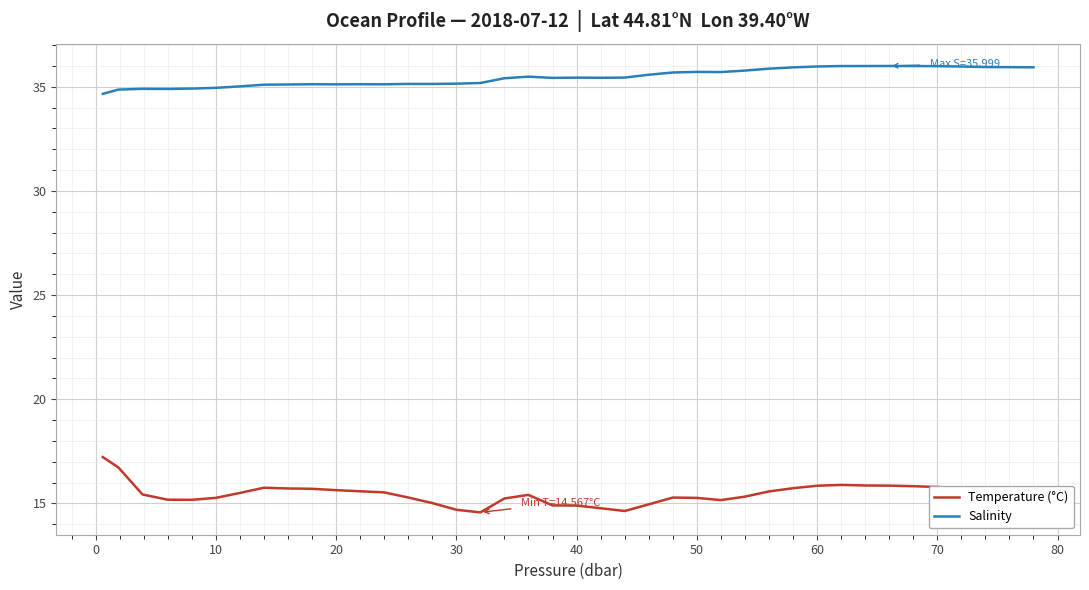

Rank the series by their maximum value, from highest to lowest.

Salinity, Temperature (°C)